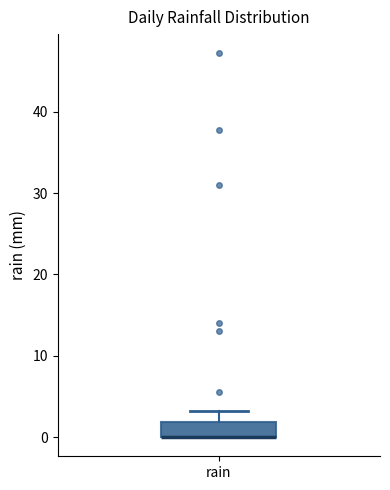

Where is the lower edge of the box for rain on the y-axis? The values are not printed on the chart, so give them approximately, as read against the axis.

0